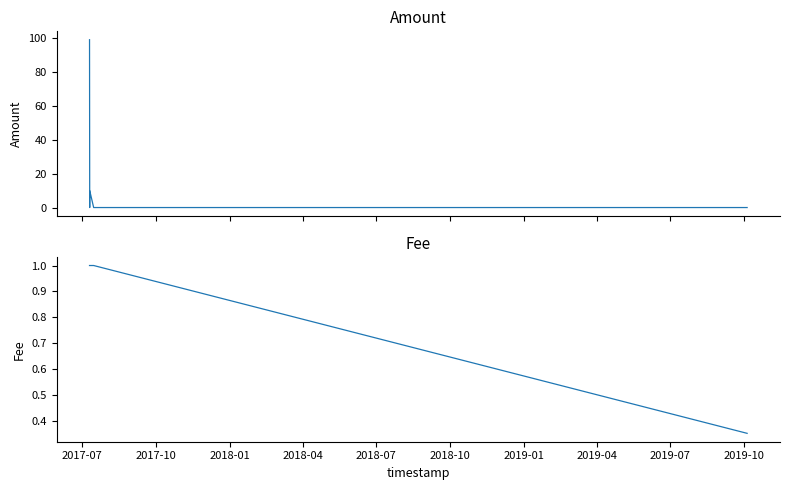

True or false: Fee has a value of 1.8 at 2018-04.

False